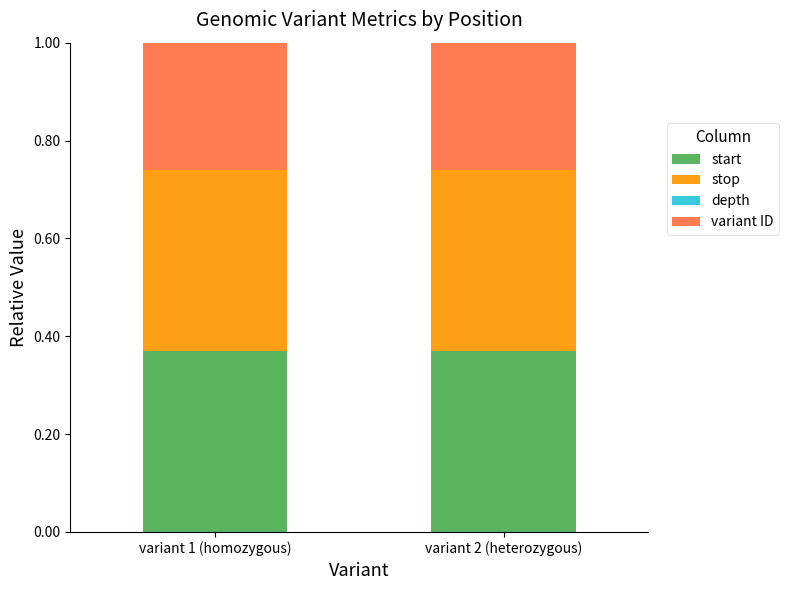

The value of start at variant 1 (homozygous) is 0.7. True or false?

False